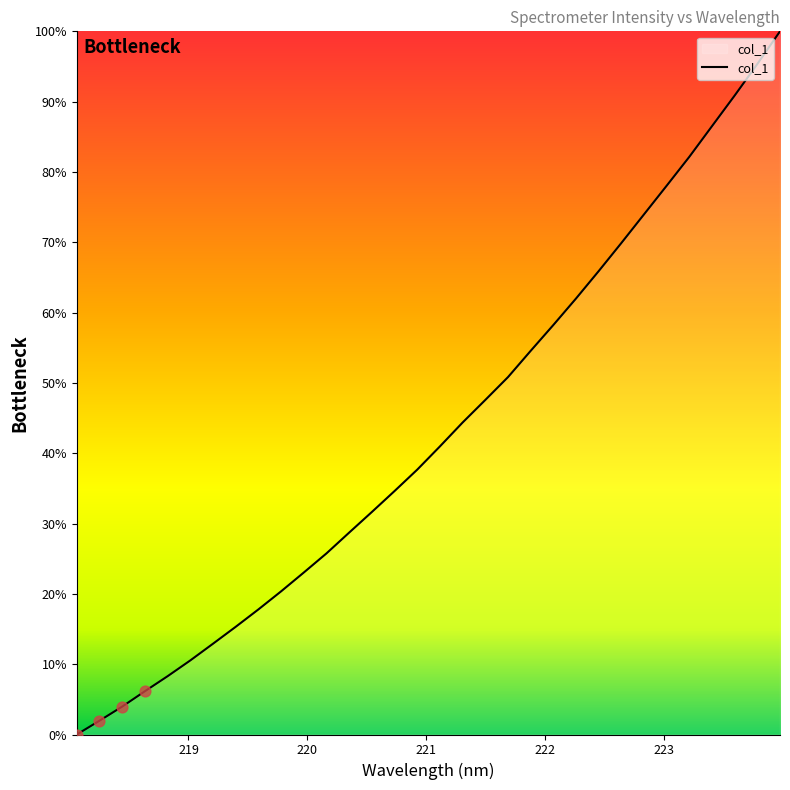

What is the greatest value displayed?

100.0